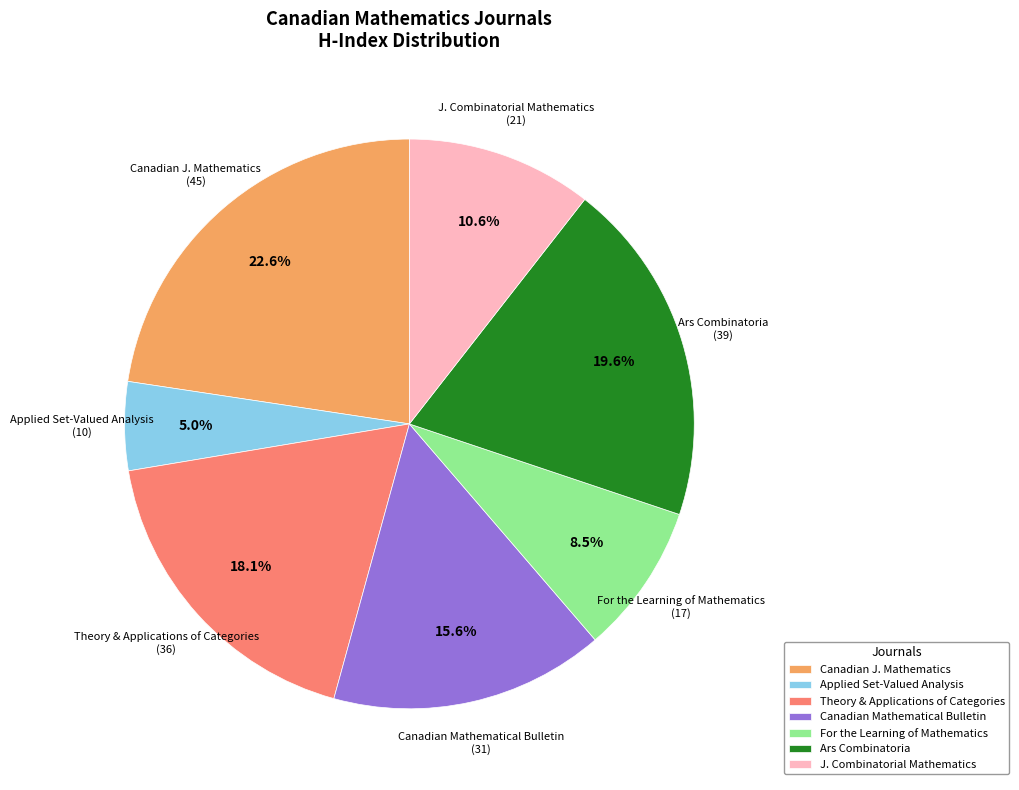

How much of the chart is everything except Canadian Mathematical Bulletin?

84.4%